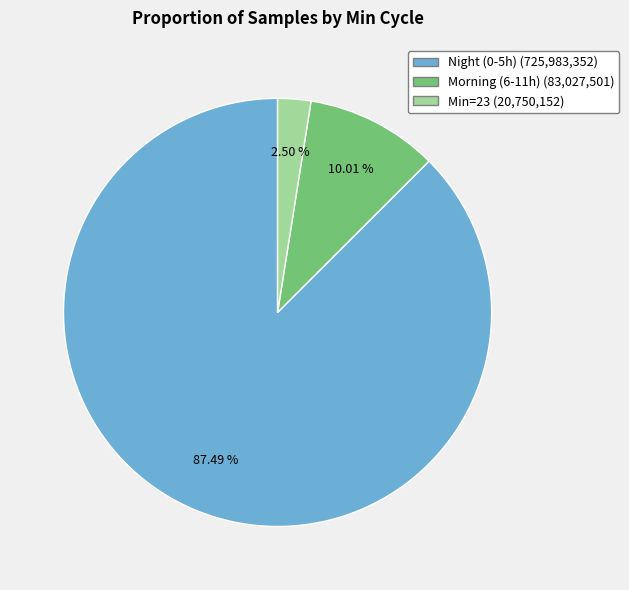

Does any single category account for the majority?

Yes